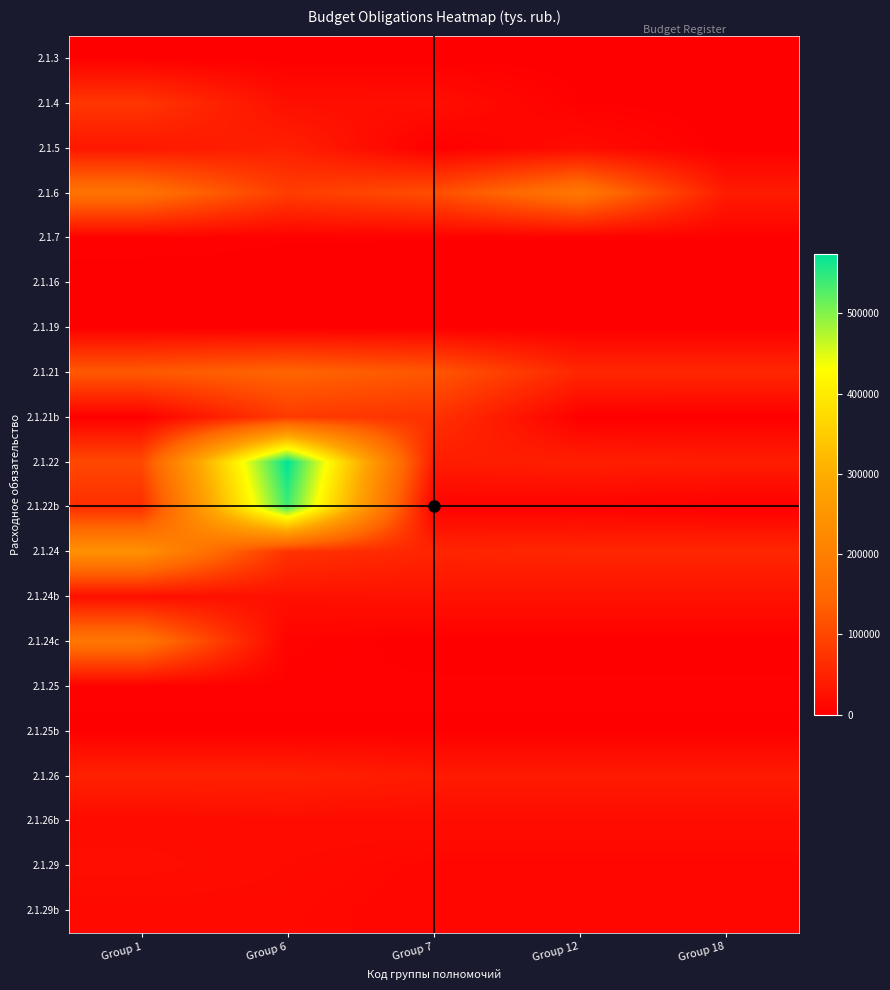

List the series in order of their peak value, highest first.

2.1.22, 2.1.22b, 2.1.24, 2.1.6, 2.1.24c, 2.1.21, 2.1.21b, 2.1.4, 2.1.26, 2.1.5, 2.1.24b, 2.1.29, 2.1.26b, 2.1.29b, 2.1.7, 2.1.25, 2.1.25b, 2.1.3, 2.1.16, 2.1.19